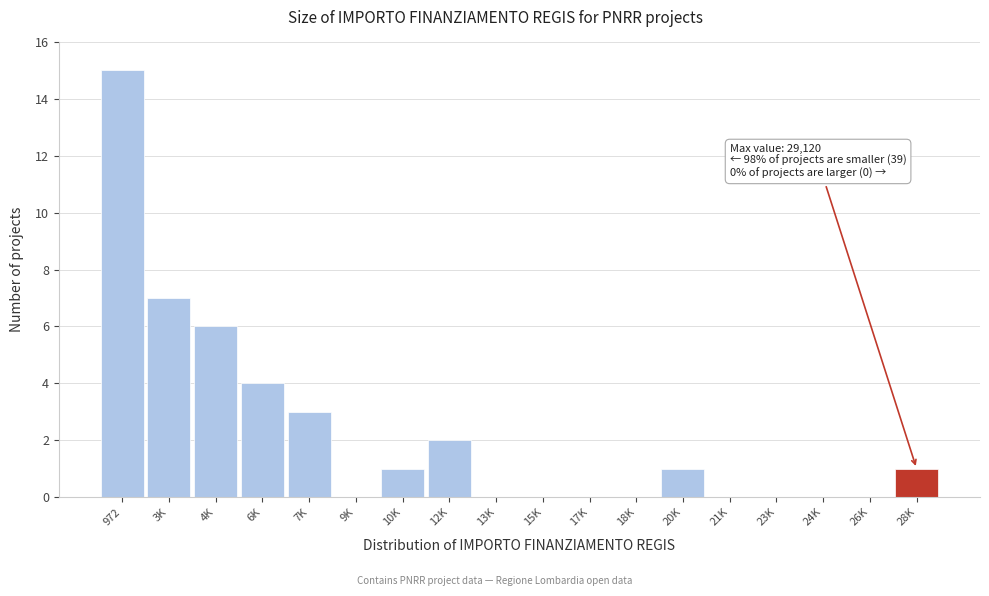

Reading left to right, transcribe all the data shown in this chart.

972=15	3K=7	4K=6	6K=4	7K=3	9K=0	10K=1	12K=2	13K=0	15K=0	17K=0	18K=0	20K=1	21K=0	23K=0	24K=0	26K=0	28K=1